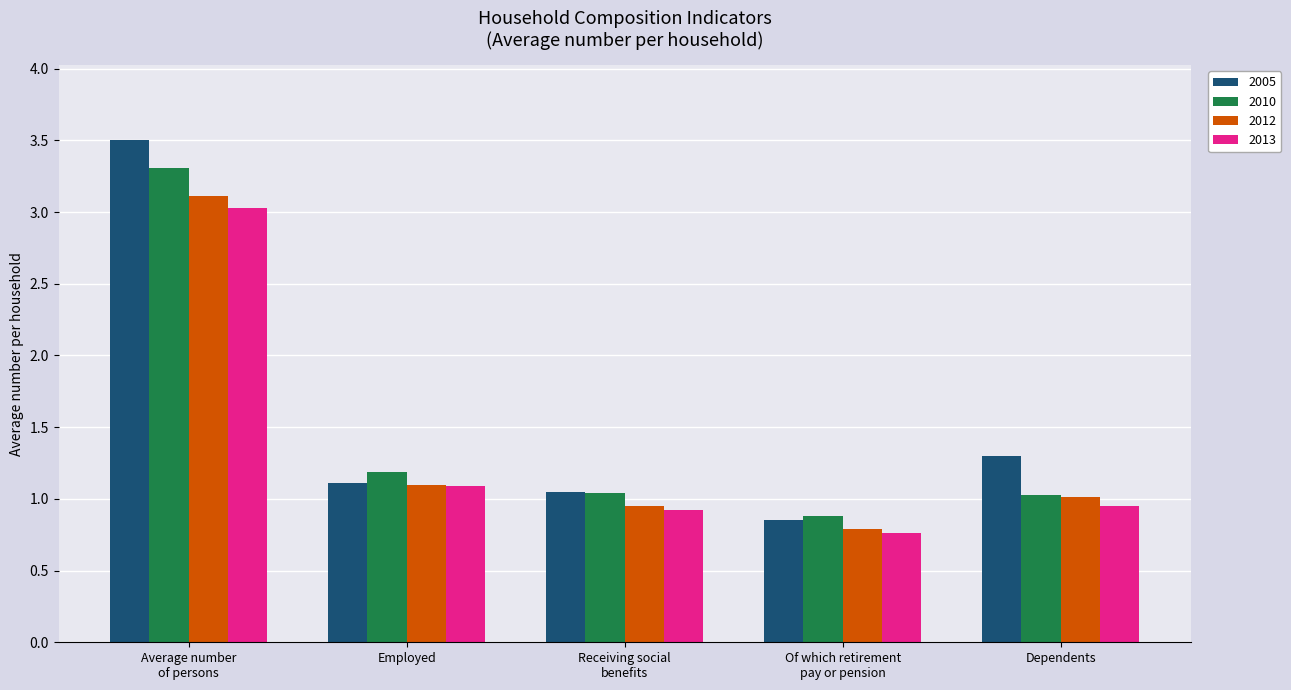

At which label is 2010 closest to 2?

Employed